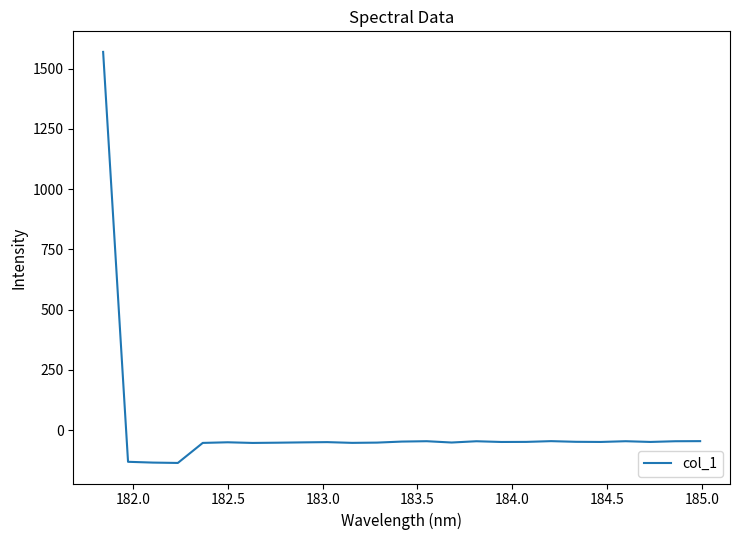

What is the smallest value displayed?

-136.3